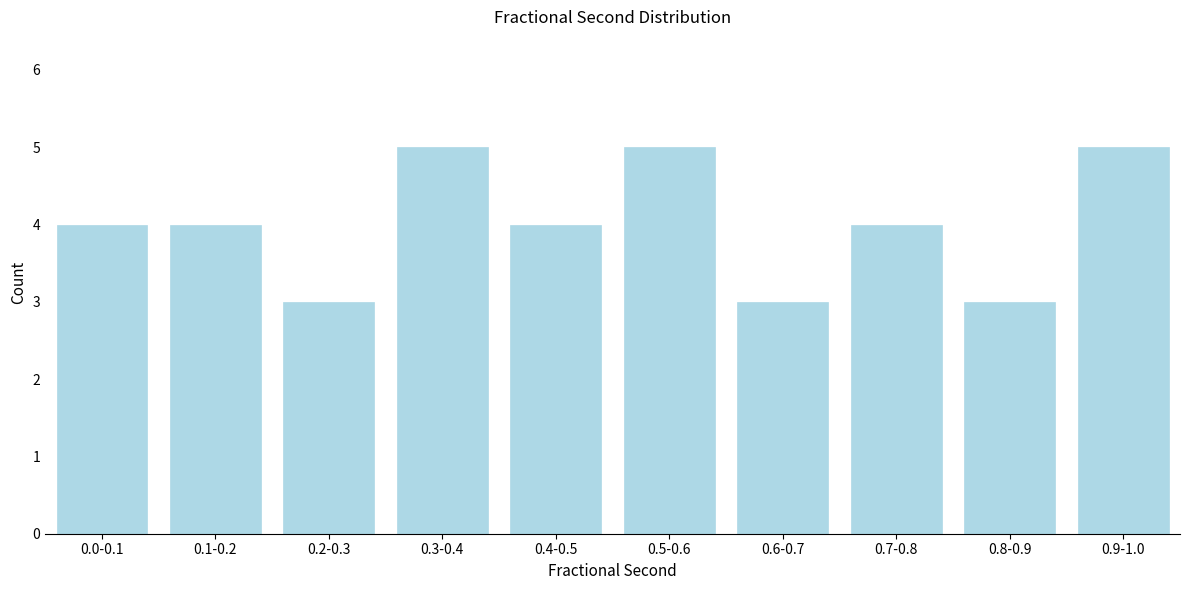

Reading left to right, extract all data points from this chart.

4	4	3	5	4	5	3	4	3	5